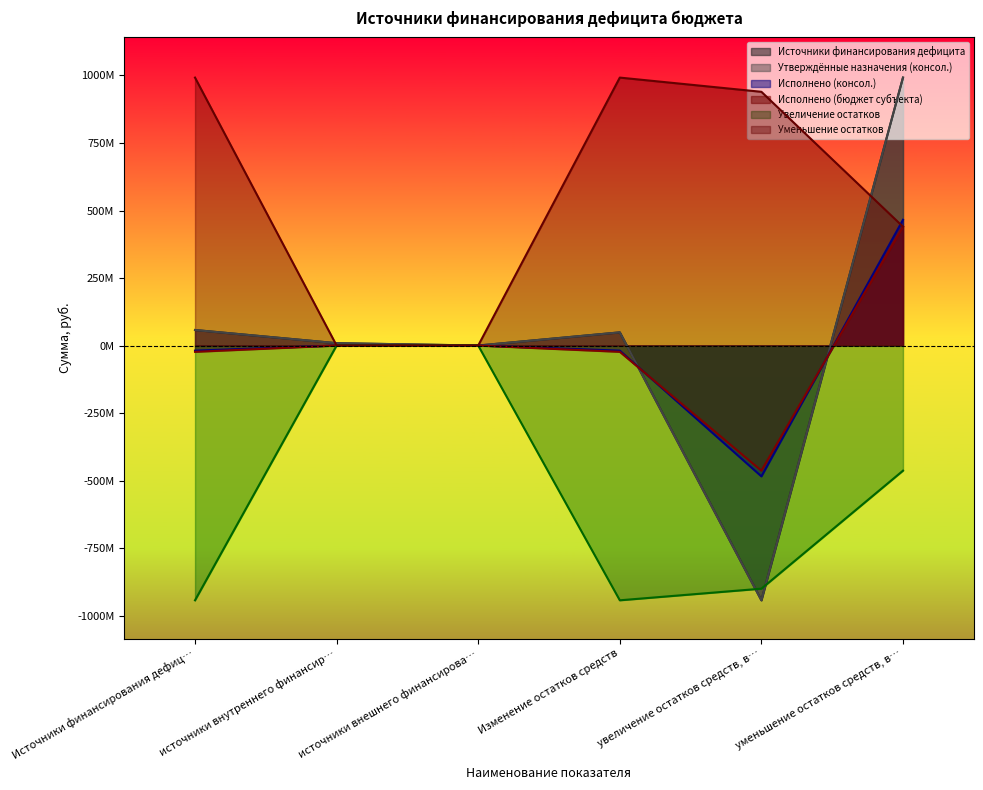

At which label does Уменьшение остатков reach its peak?

Источники финансирования дефиц…